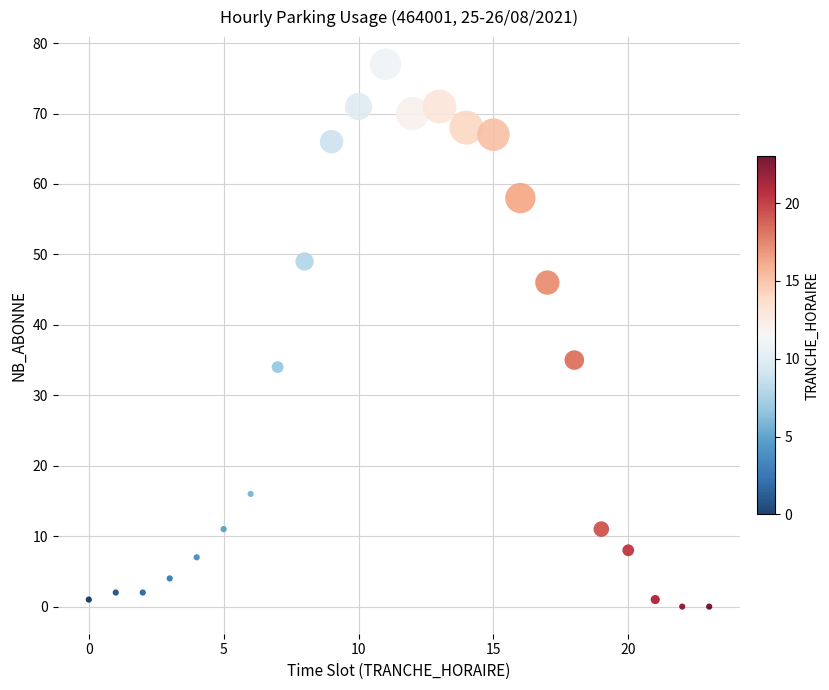

What Y value in the scatter plot is closest to 38?

35